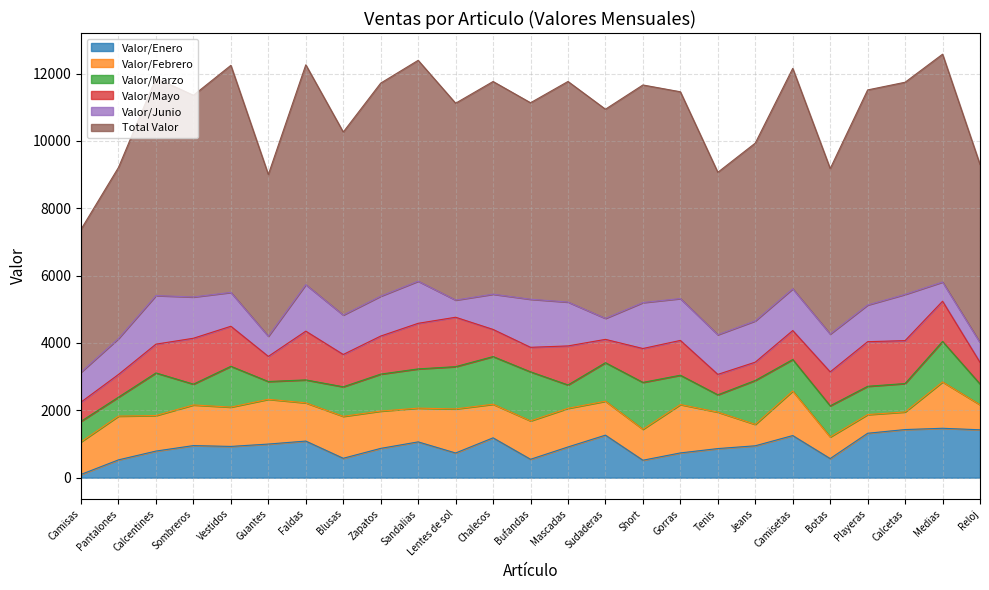

What is the approximate value of Valor/Marzo at Calcetas, to the nearest 10?

840